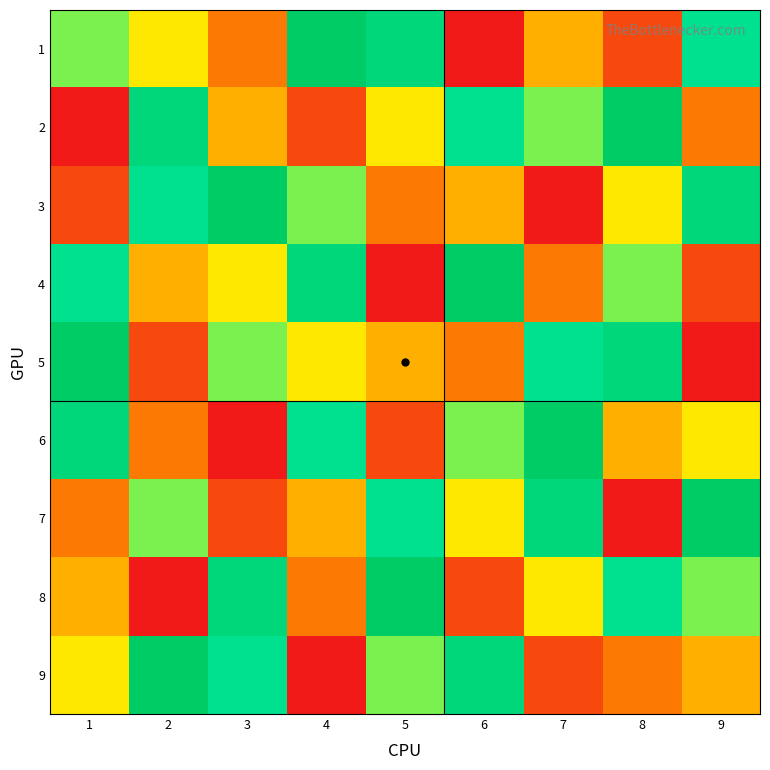

What is the minimum value shown in the chart?

1